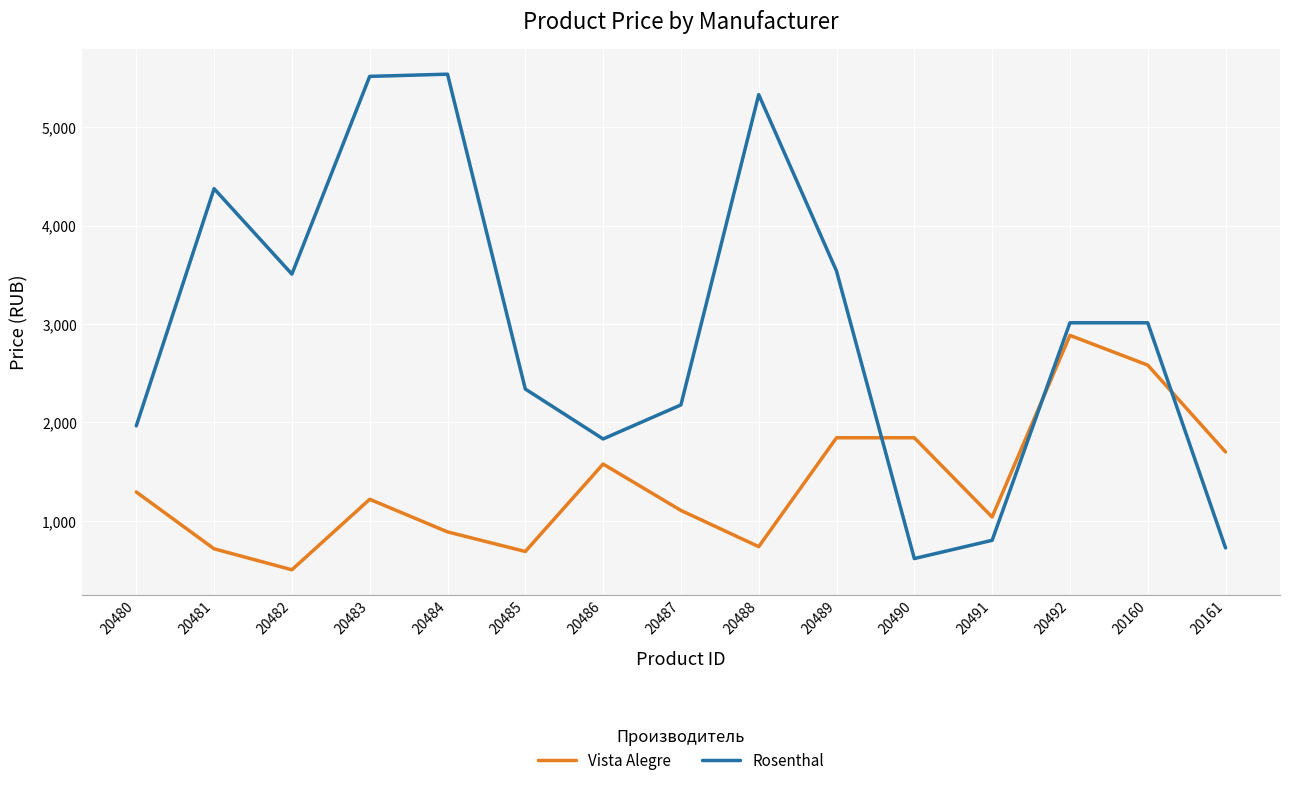

What is the spread (max minus min) of values at 20483?

4295.6